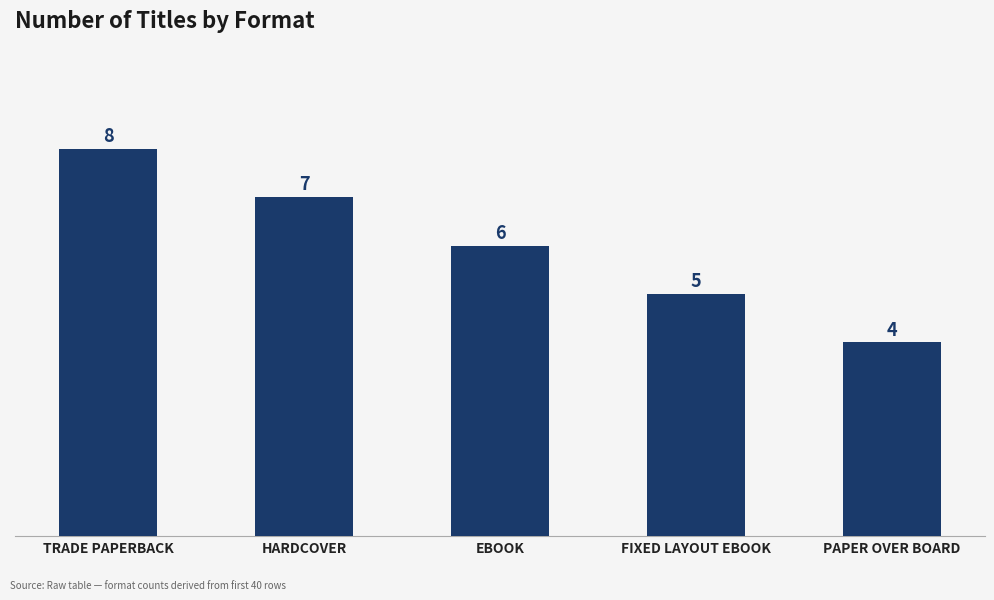

True or false: the data shows 5 at FIXED LAYOUT EBOOK.

True